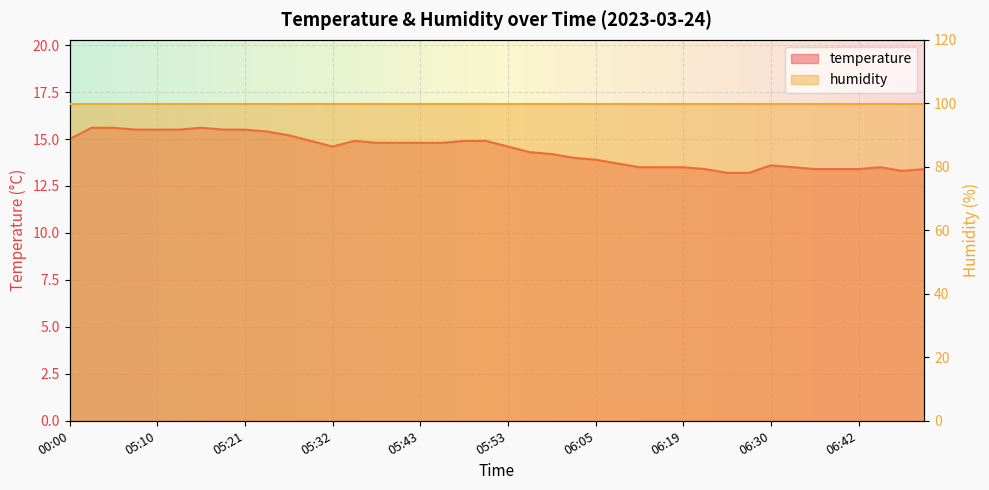

Is it true that the value at 06:30 is 19.8?

False